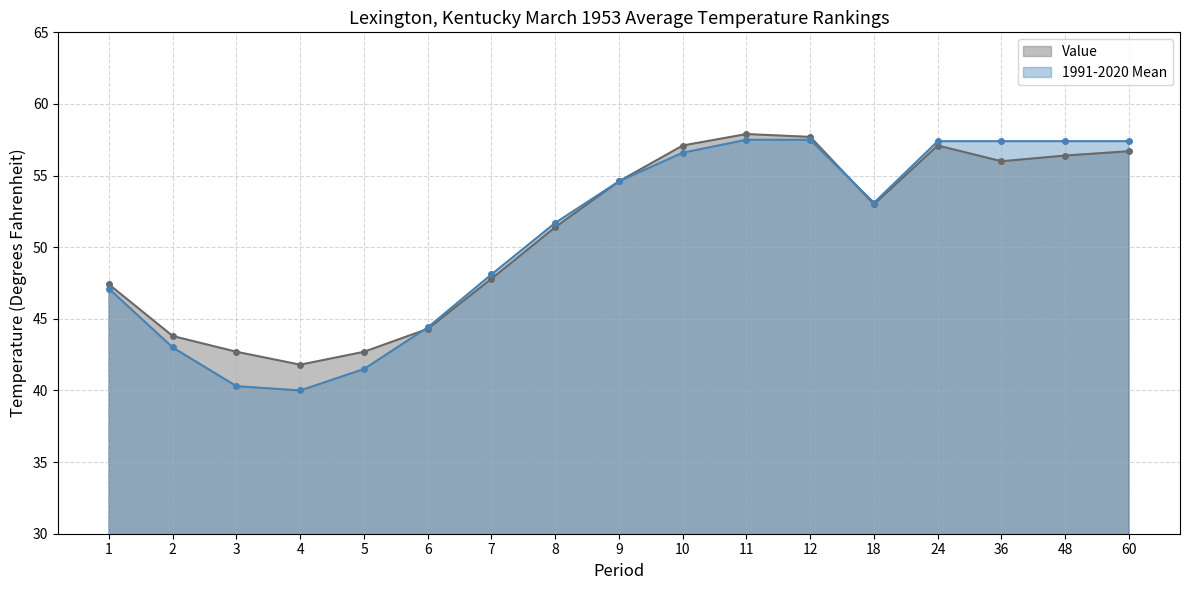

Which series has the largest range (max minus min)?

1991-2020 Mean